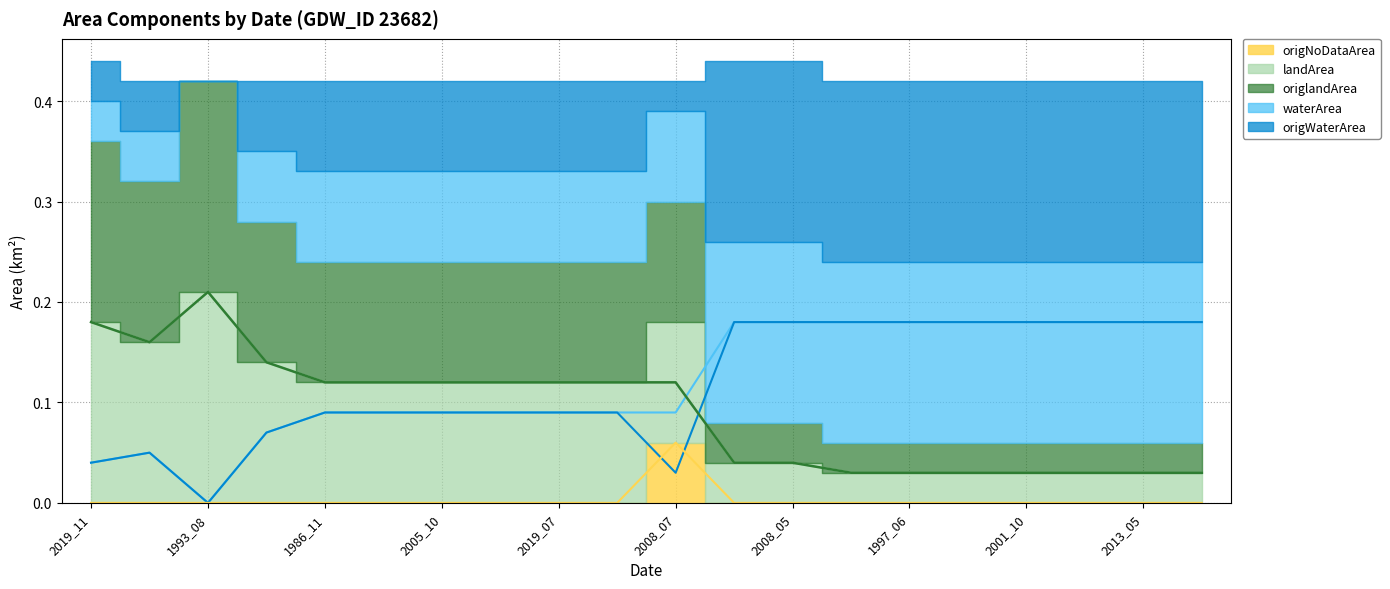

Between which two adjacent categories do landArea and origWaterArea first intersect?

2008_07 and 2008_02